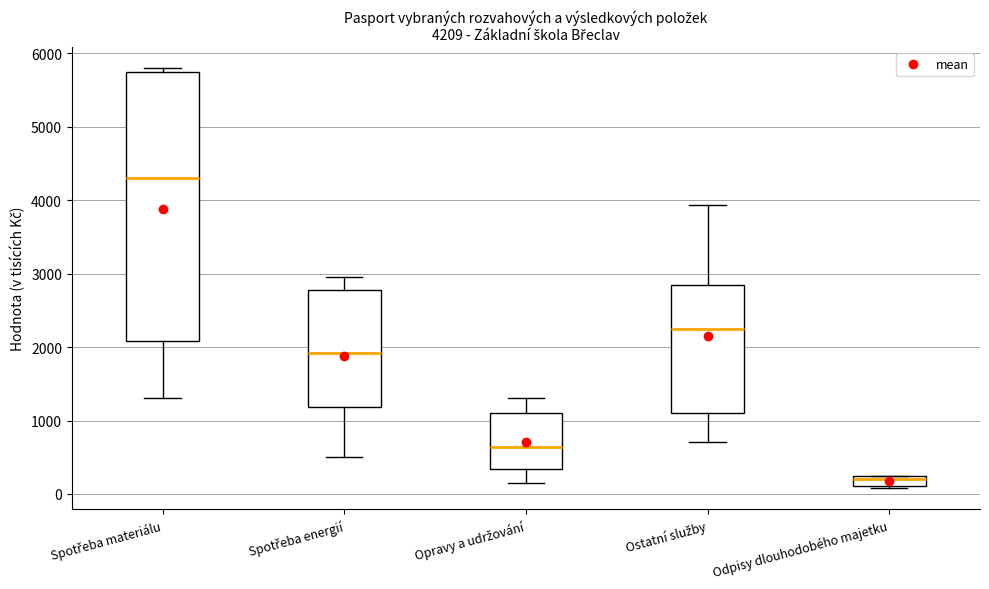

Which box has the highest median line?

Spotřeba materiálu